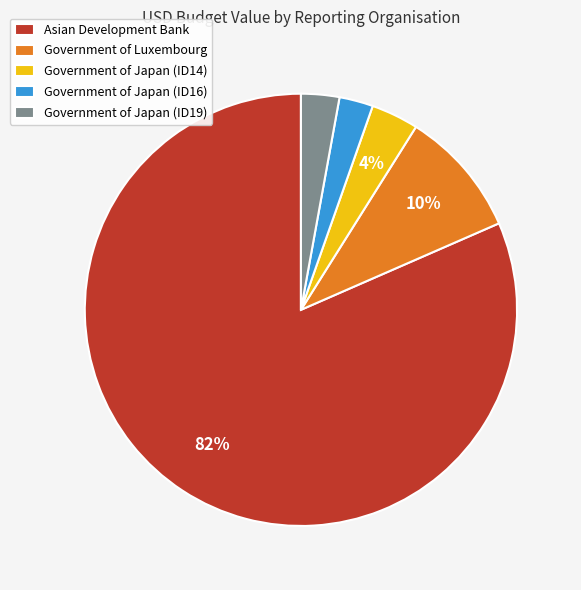

Is it true that Government of Japan (ID16) is 3% of the pie?

True